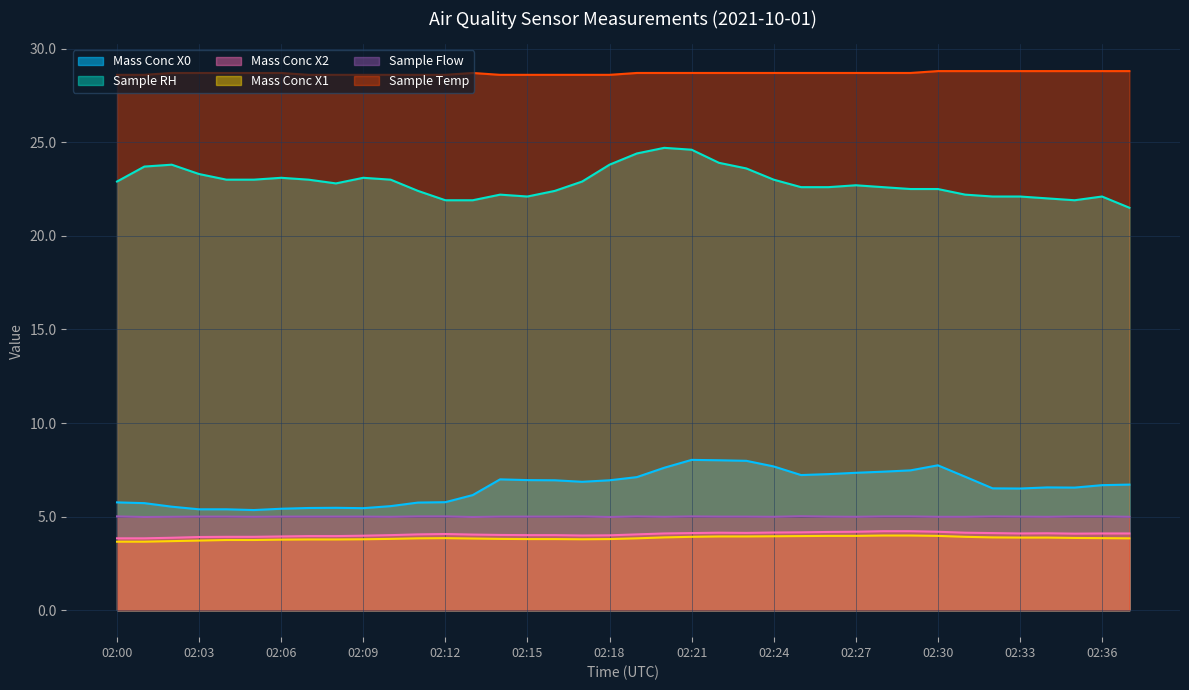

Reading left to right, extract all data points from this chart.

Mass Conc X0: 5.8	5.7	5.5	5.4	5.4	5.3	5.4	5.5	5.5	5.5	5.6	5.8	5.8	6.2	7.0	7.0	6.9	6.9	6.9	7.1	7.6	8.0	8.0	8.0	7.7	7.2	7.3	7.3	7.4	7.5	7.7	7.1	6.5	6.5	6.6	6.5	6.7	6.7
Sample RH: 22.9	23.7	23.8	23.3	23.0	23.0	23.1	23.0	22.8	23.1	23.0	22.4	21.9	21.9	22.2	22.1	22.4	22.9	23.8	24.4	24.7	24.6	23.9	23.6	23.0	22.6	22.6	22.7	22.6	22.5	22.5	22.2	22.1	22.1	22.0	21.9	22.1	21.5
Mass Conc X2: 3.8	3.8	3.9	3.9	3.9	3.9	3.9	4.0	4.0	4.0	4.0	4.0	4.1	4.0	4.0	4.0	4.0	4.0	4.0	4.0	4.1	4.1	4.1	4.1	4.2	4.2	4.2	4.2	4.2	4.2	4.2	4.1	4.1	4.1	4.1	4.1	4.1	4.1
Mass Conc X1: 3.7	3.7	3.7	3.7	3.8	3.8	3.8	3.8	3.8	3.8	3.8	3.8	3.9	3.8	3.8	3.8	3.8	3.8	3.8	3.8	3.9	3.9	3.9	3.9	4.0	4.0	4.0	4.0	4.0	4.0	4.0	3.9	3.9	3.9	3.9	3.9	3.9	3.8
Sample Flow: 5.0	5.0	5.0	5.0	5.0	5.0	5.0	5.0	5.0	5.0	5.0	5.0	5.0	5.0	5.0	5.0	5.0	5.0	5.0	5.0	5.0	5.0	5.0	5.0	5.0	5.0	5.0	5.0	5.0	5.0	5.0	5.0	5.0	5.0	5.0	5.0	5.0	5.0
Sample Temp: 28.6	28.6	28.7	28.7	28.7	28.7	28.7	28.6	28.6	28.6	28.6	28.6	28.6	28.7	28.6	28.6	28.6	28.6	28.6	28.7	28.7	28.7	28.7	28.7	28.7	28.7	28.7	28.7	28.7	28.7	28.8	28.8	28.8	28.8	28.8	28.8	28.8	28.8